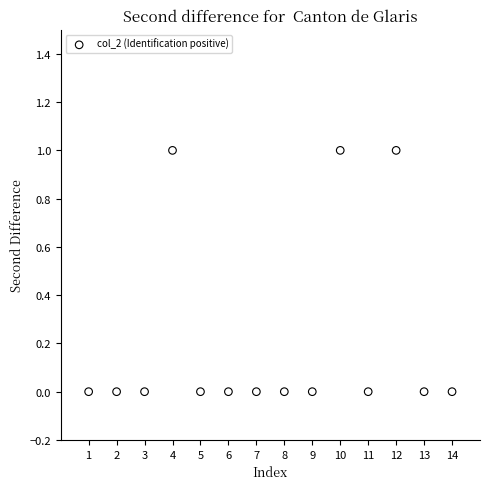

What is the range of X values (max minus min)?

13